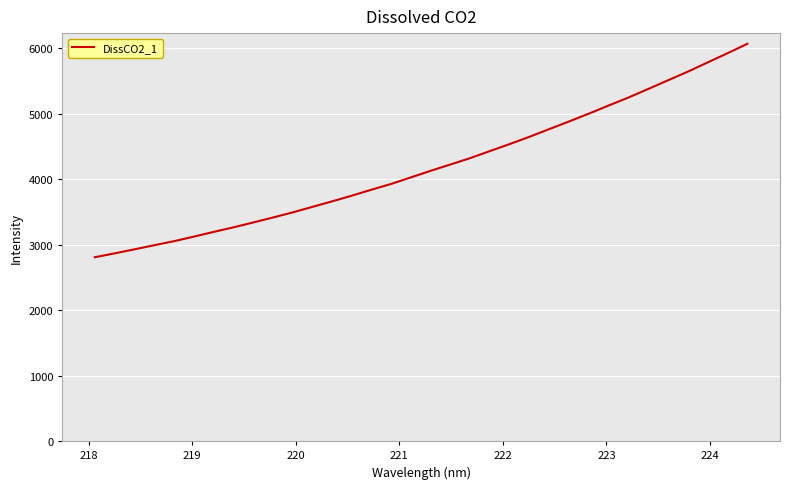

What is the minimum value shown in the chart?

2809.4